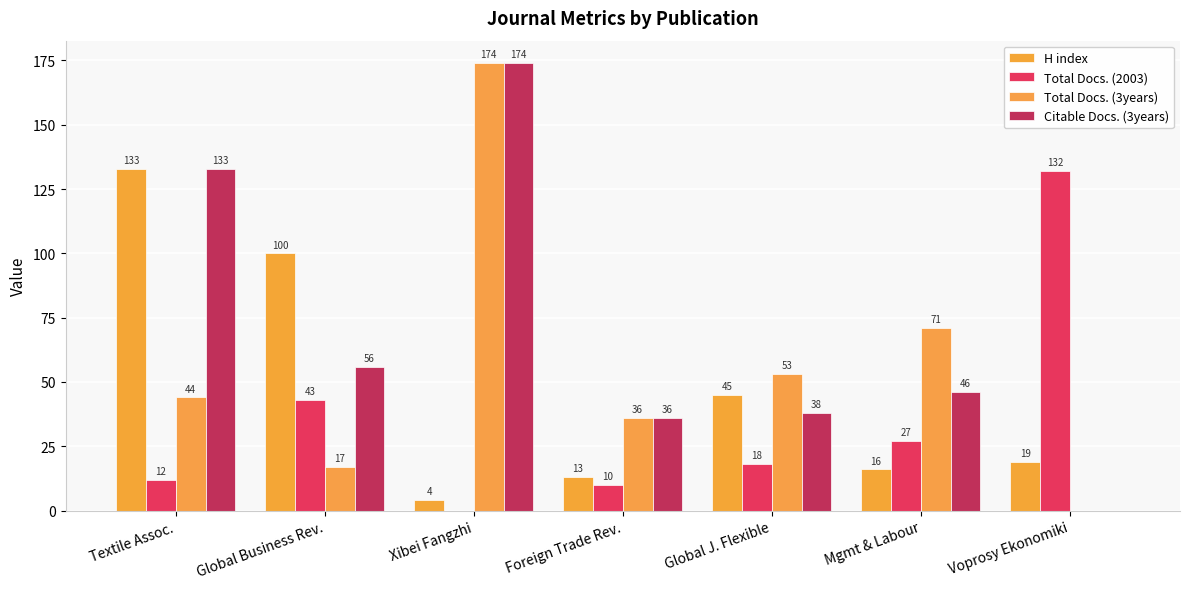

What is the maximum value for H index?

133